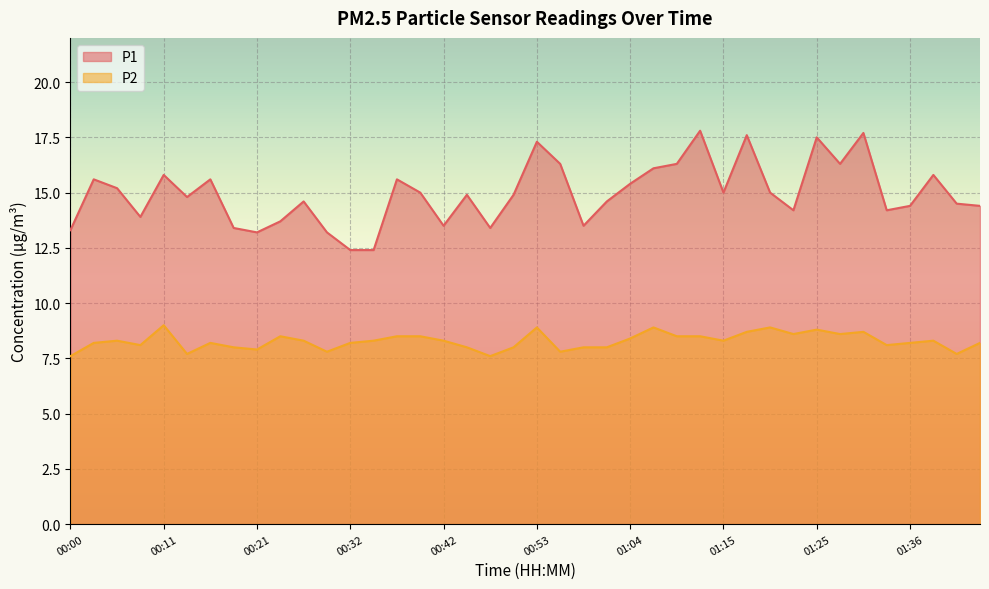

Which label corresponds to the smallest value in the chart?

00:00